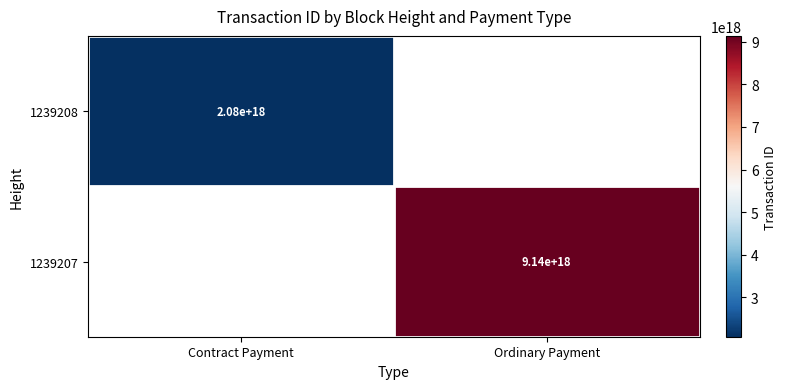

What is the maximum value shown in the chart?

9136905978115283968.0